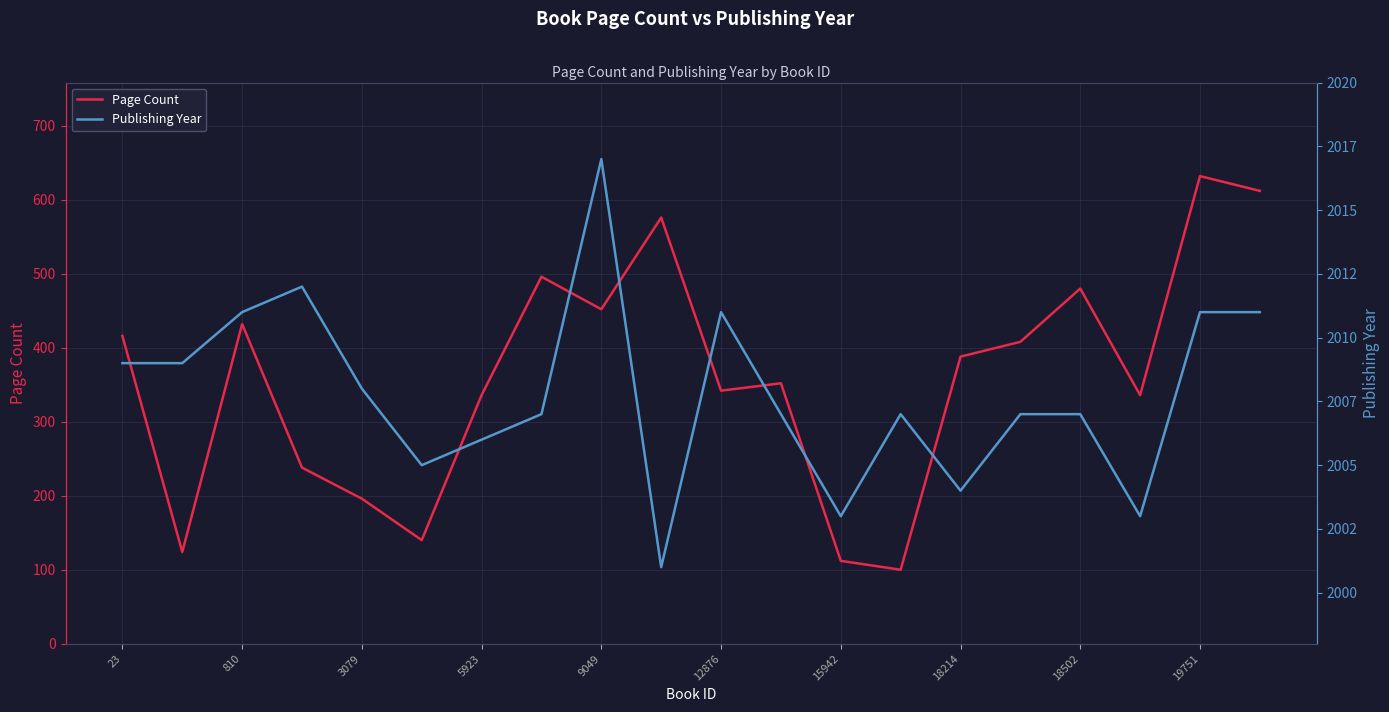

The Page Count series shows 416 at 23. True or false?

True